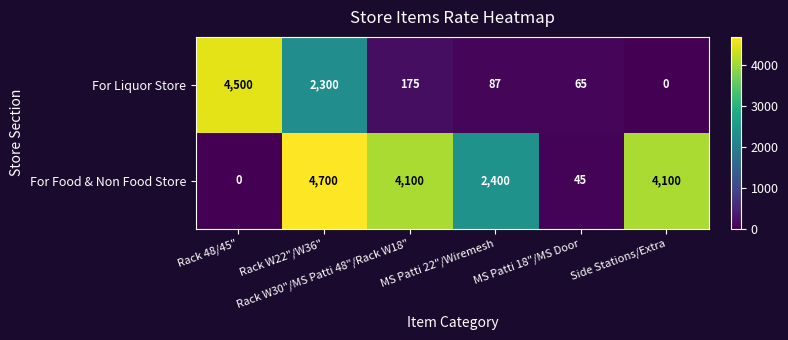

What is the average value of the For Food & Non Food Store series?

2558